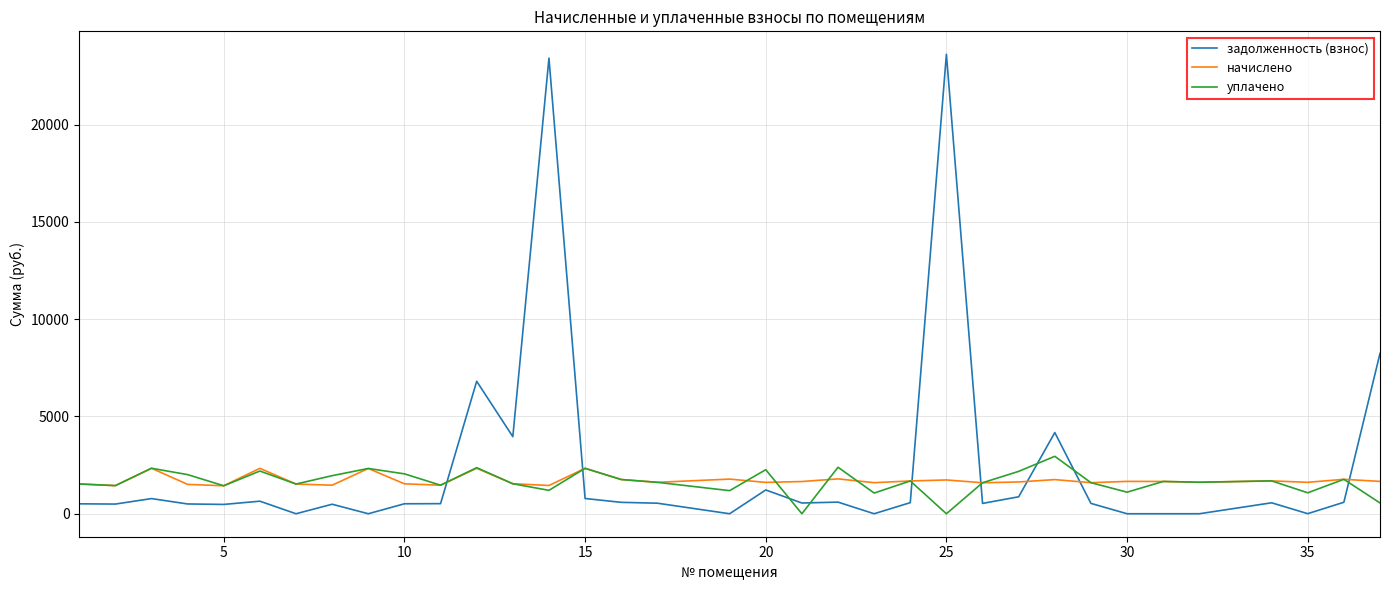

Which series has the largest range (max minus min)?

задолженность (взнос)